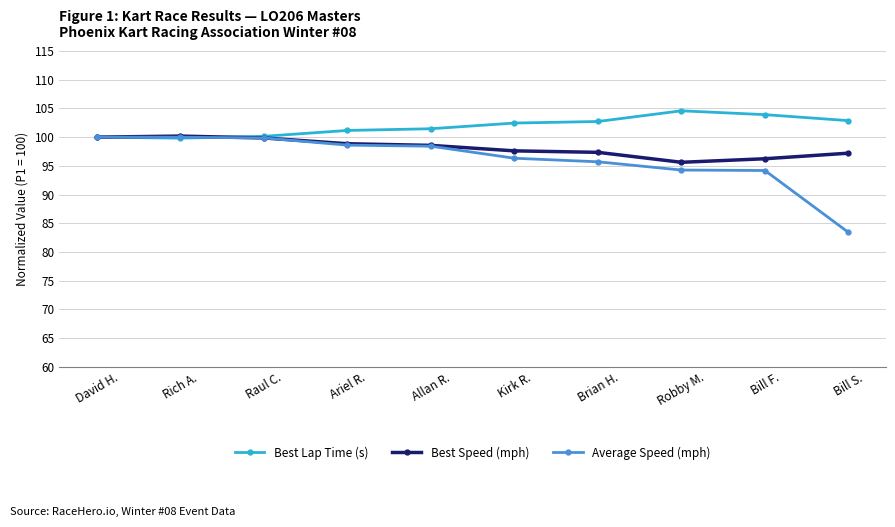

List the series in order of their overall mean, lowest first.

Average Speed (mph), Best Speed (mph), Best Lap Time (s)